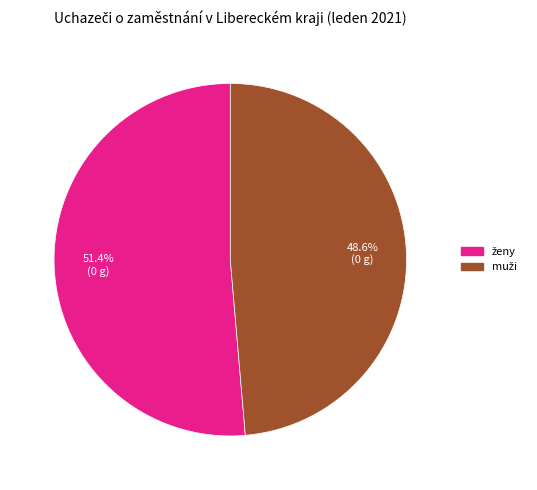

Is there any slice that represents more than half of the pie?

Yes